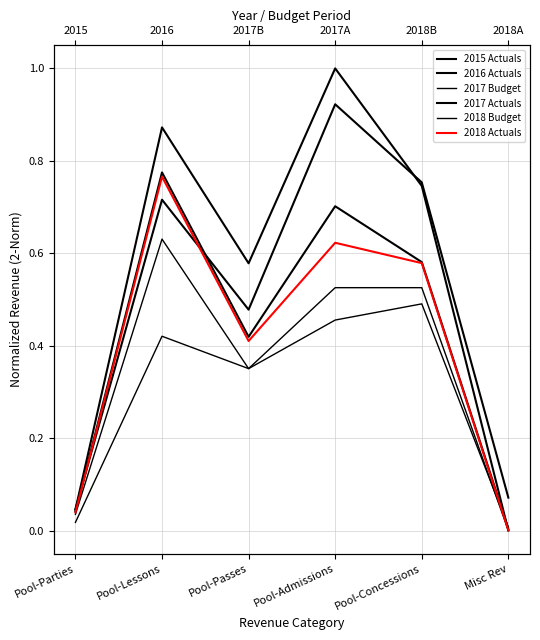

How many distinct data groups are displayed?

6